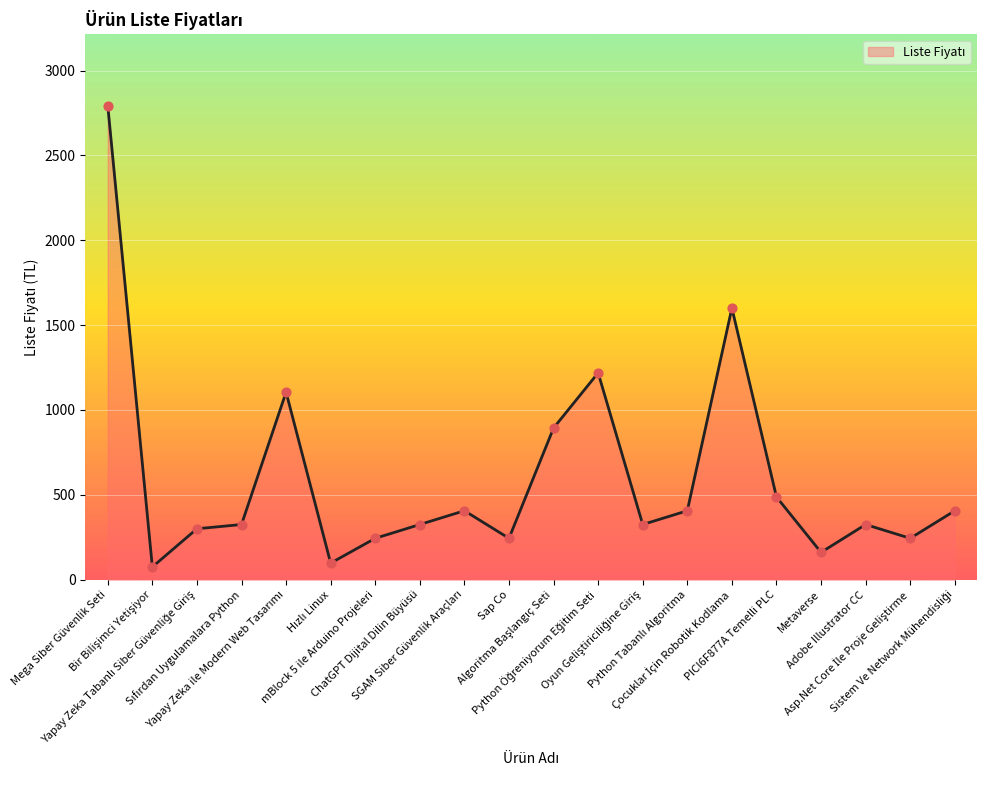

What is the greatest value displayed?

2793.8